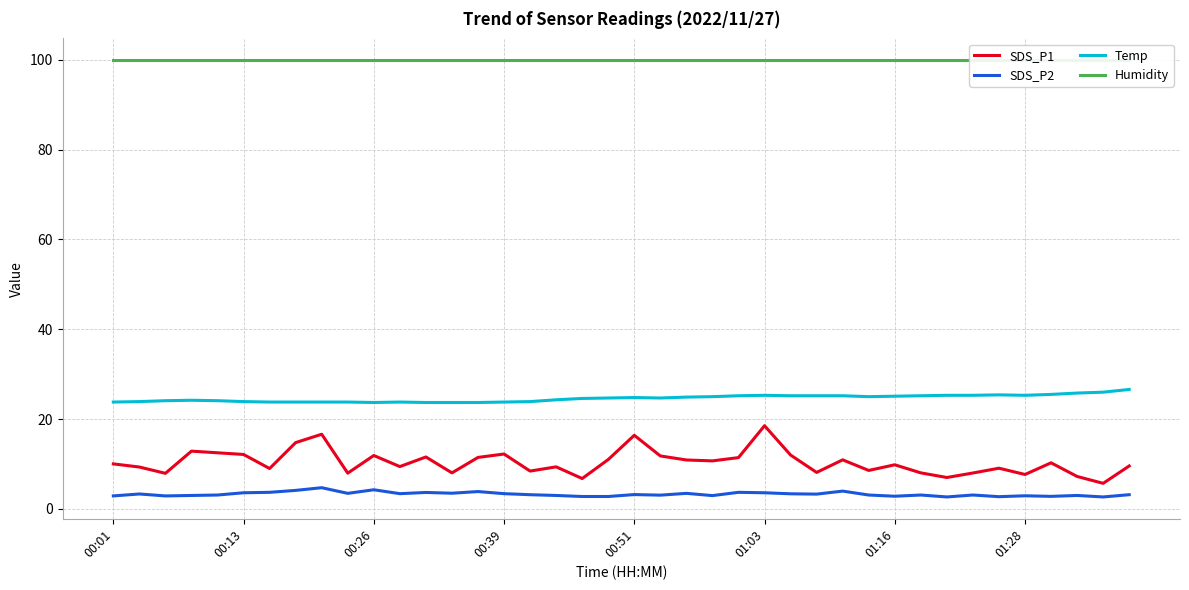

Which series changed the most between 18 and 19?

SDS_P1